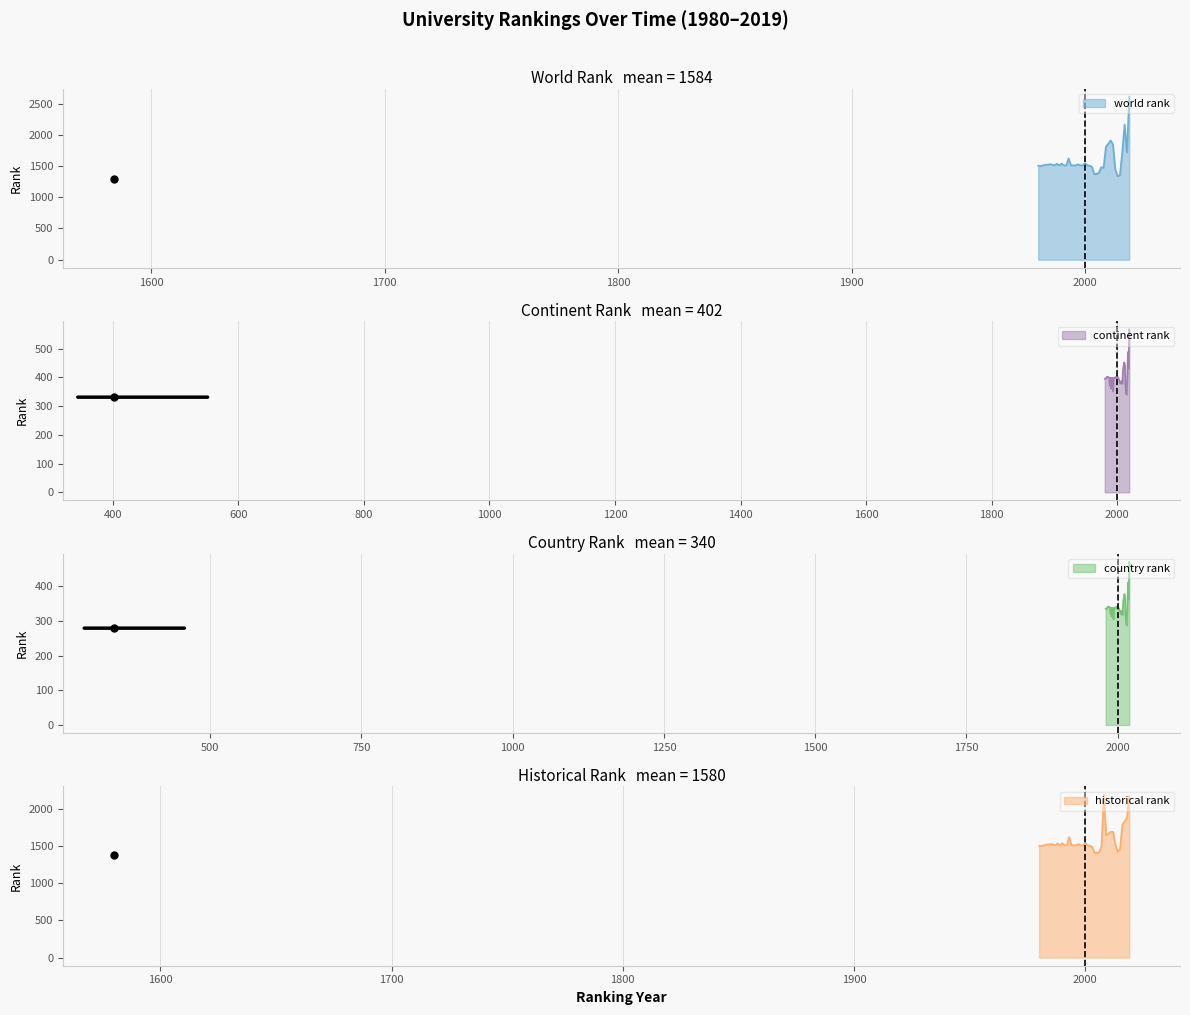

What is the spread (max minus min) of values at 1989?

1173